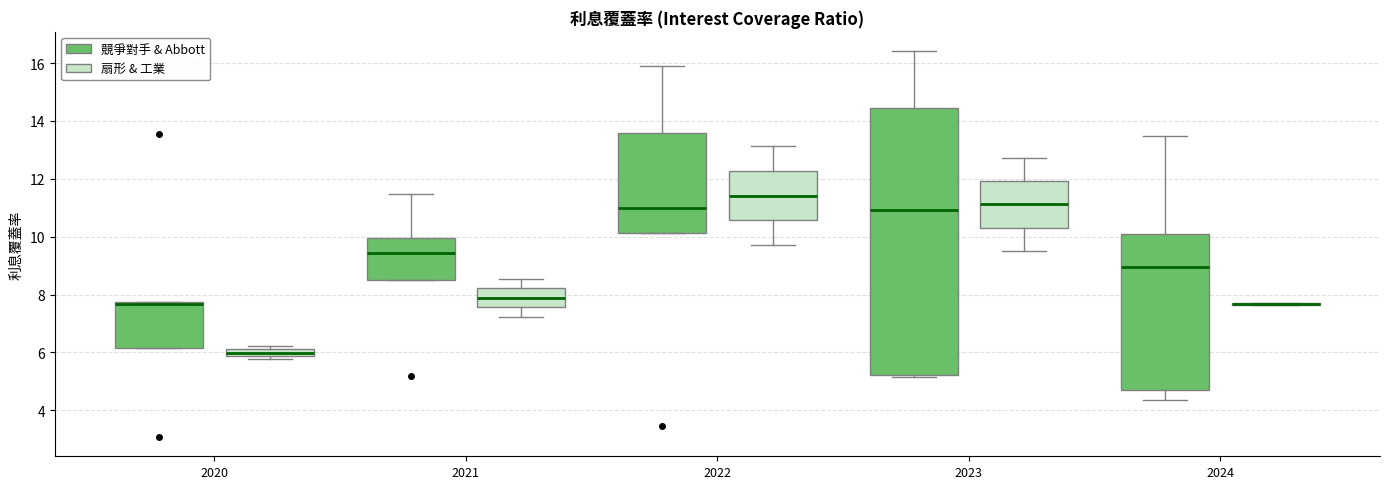

Where is the lower edge of the box for 2022 (扇形 & 工業) on the y-axis? The values are not printed on the chart, so give them approximately, as read against the axis.

10.6